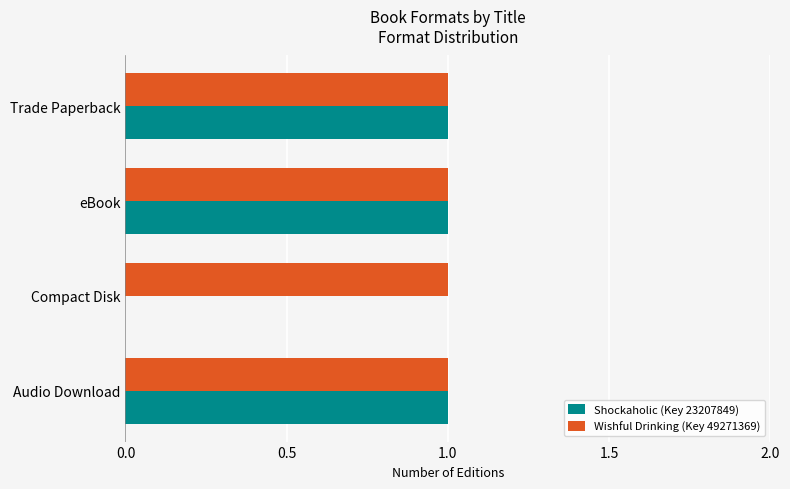

Count the Shockaholic (Key 23207849) values in the range 1 to 2.

3